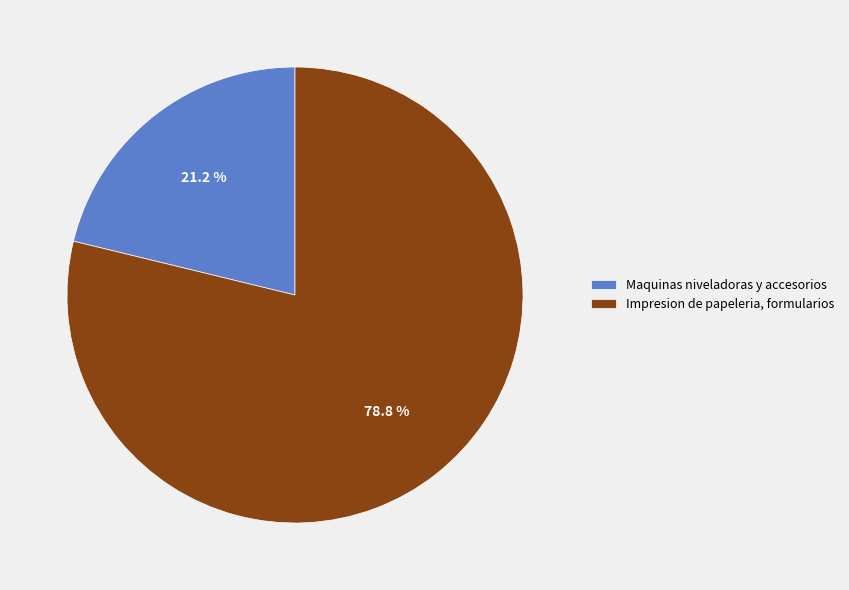

To the nearest percent, what is the average slice percentage?

50%